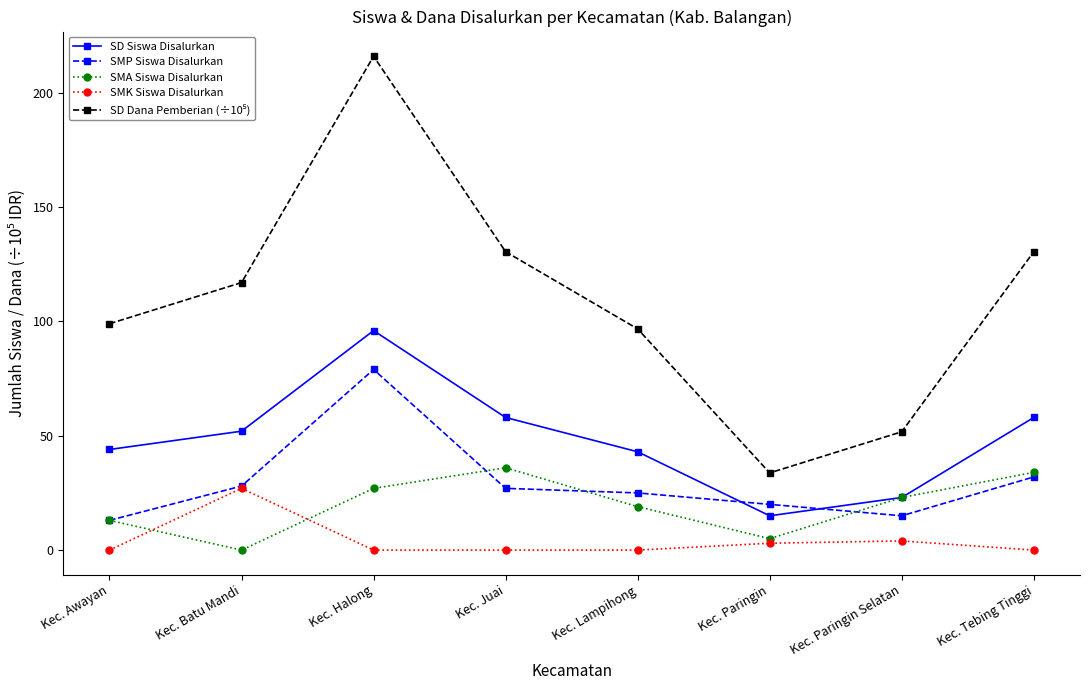

What is the total value across all series at Kec. Awayan?

169.0